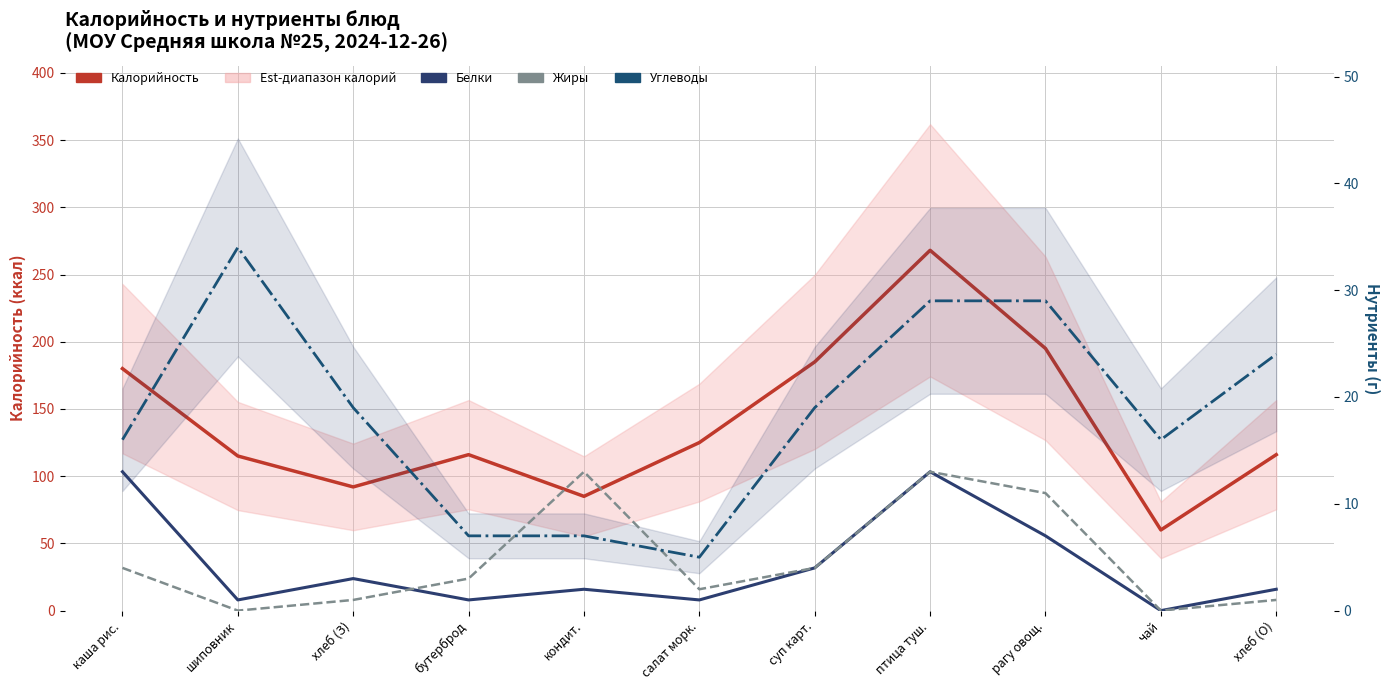

Reading left to right, what are all the values shown in this chart?

Калорийность: 180	115	92	116	85	125	185	268	195	60	116
Белки: 13	1	3	1	2	1	4	13	7	0	2
Жиры: 4	0	1	3	13	2	4	13	11	0	1
Углеводы: 16	34	19	7	7	5	19	29	29	16	24